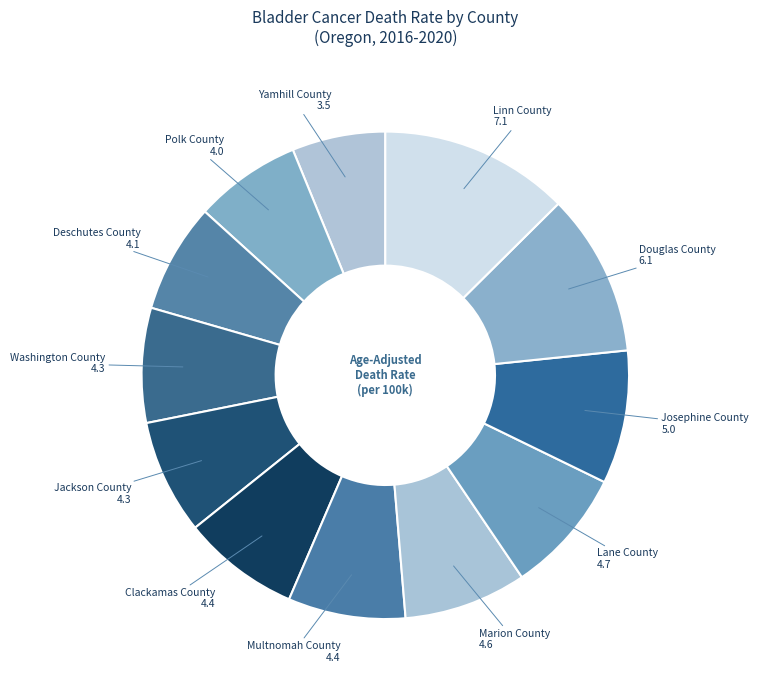

Is there any slice that represents more than half of the pie?

No